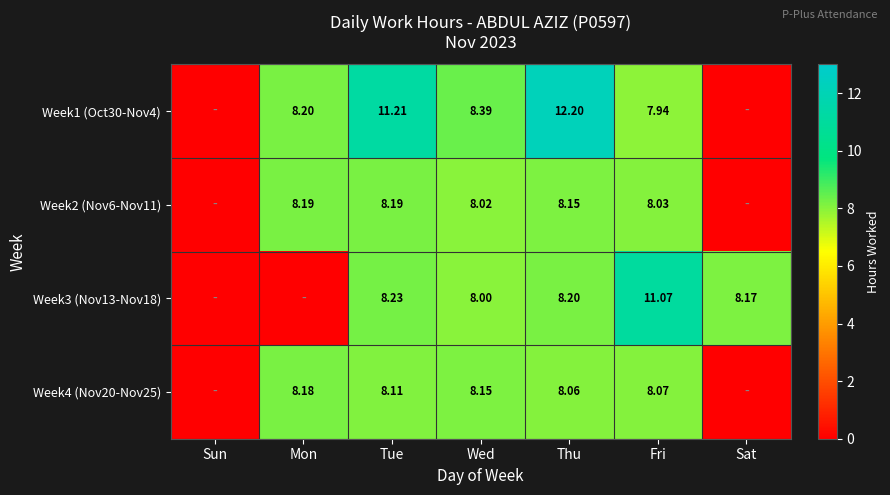

At which label does Week2 (Nov6-Nov11) first exceed 8?

Mon